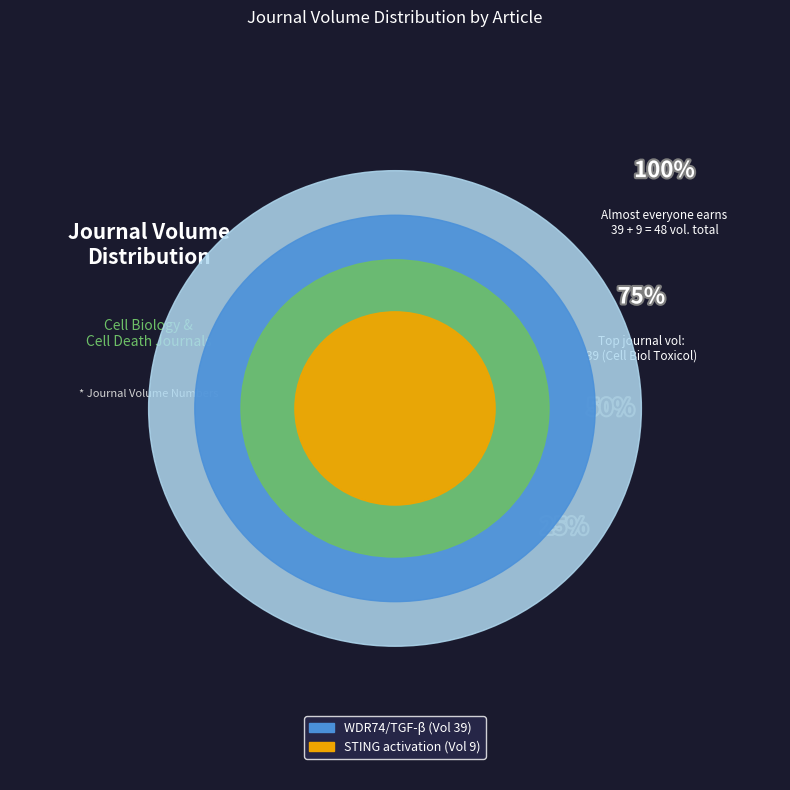

Which slice is the largest?

WDR74 facilitates TGF-β/Smad pathway